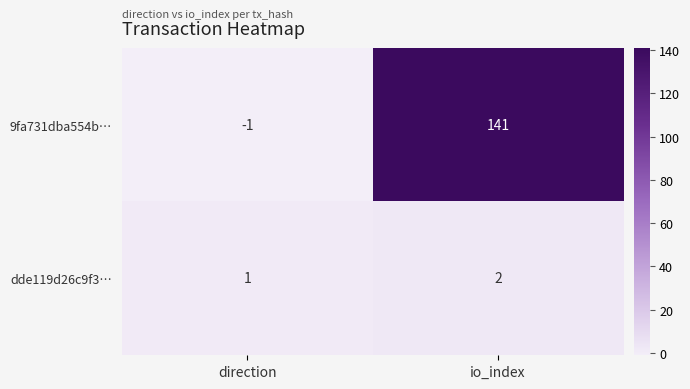

Reading left to right, what are all the values shown in this chart?

9fa731dba554b…: -1	141
dde119d26c9f3…: 1	2